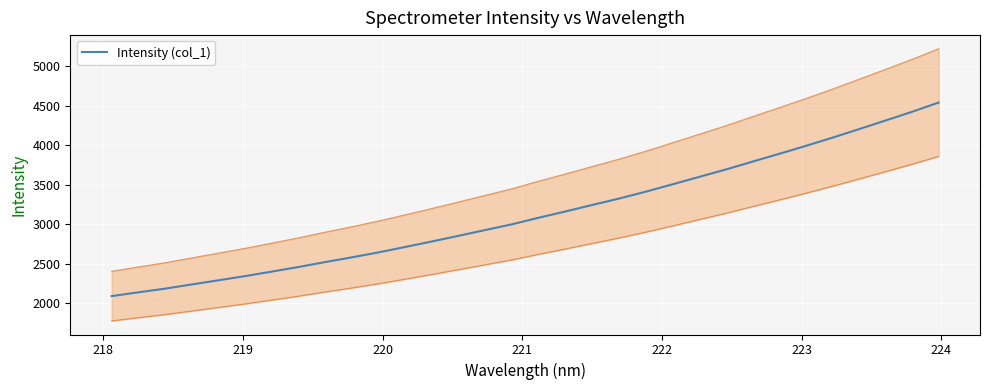

What is the sum of all values?

100384.3